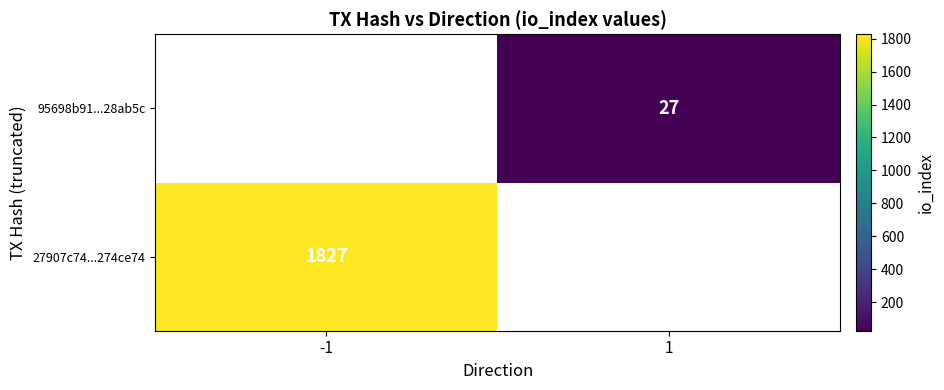

How many data points does each series have?

2